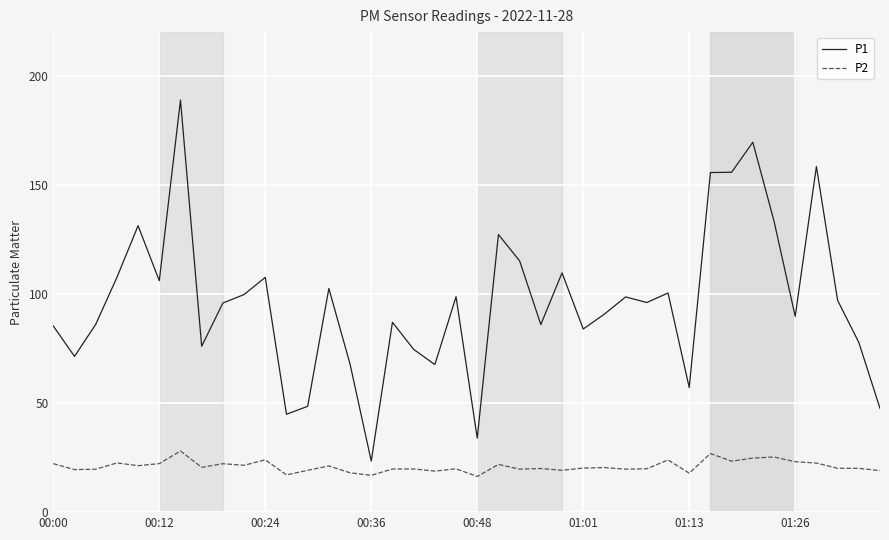

Which series has the widest spread of values?

P1